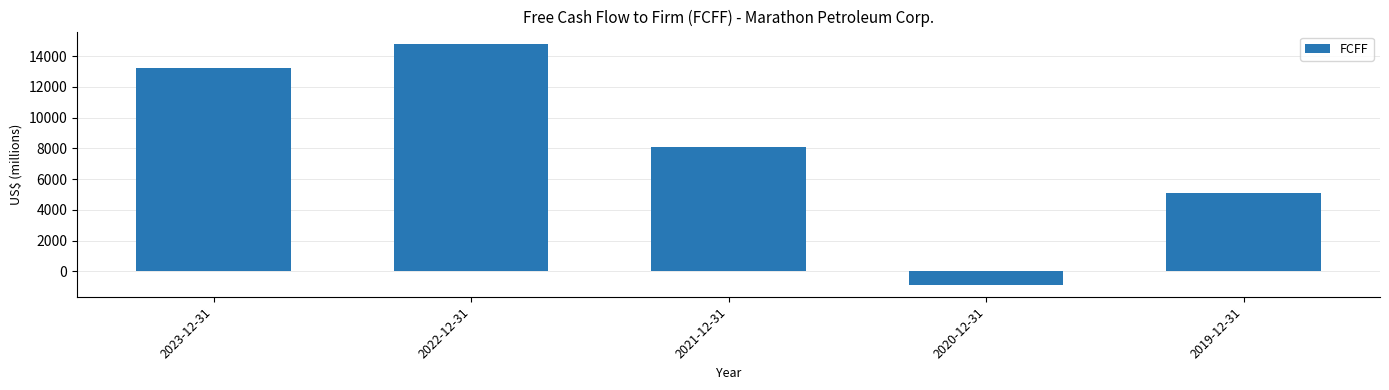

Reading left to right, transcribe all the data shown in this chart.

2023-12-31=13235	2022-12-31=14807	2021-12-31=8107	2020-12-31=-862	2019-12-31=5066